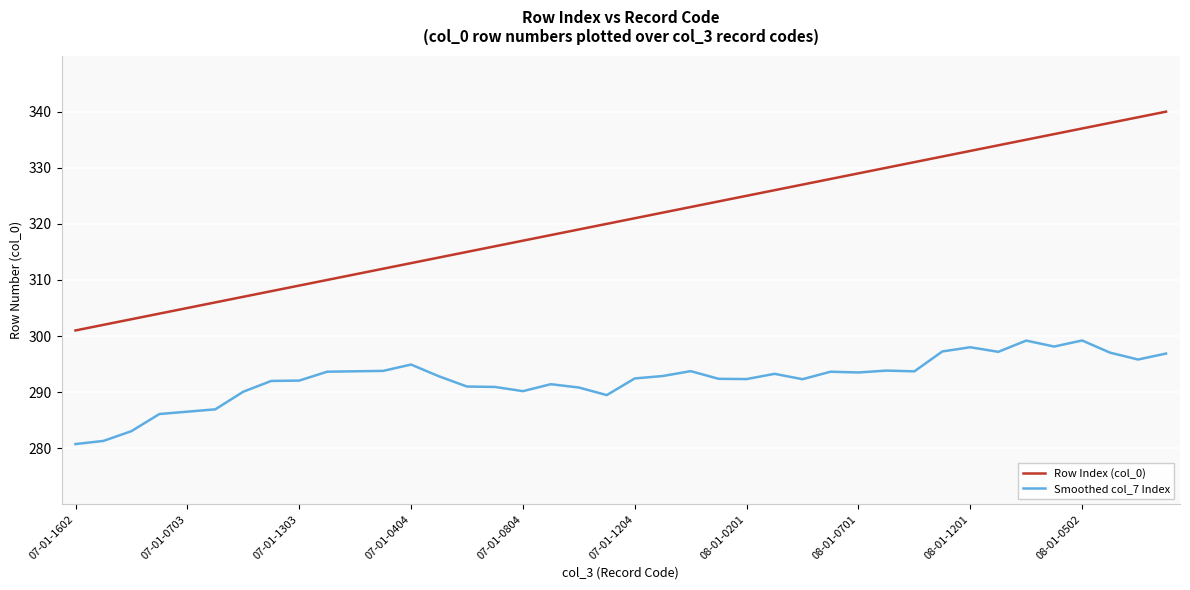

What is the difference between the maximum and minimum values in the Row Index (col_0) series?

39.0